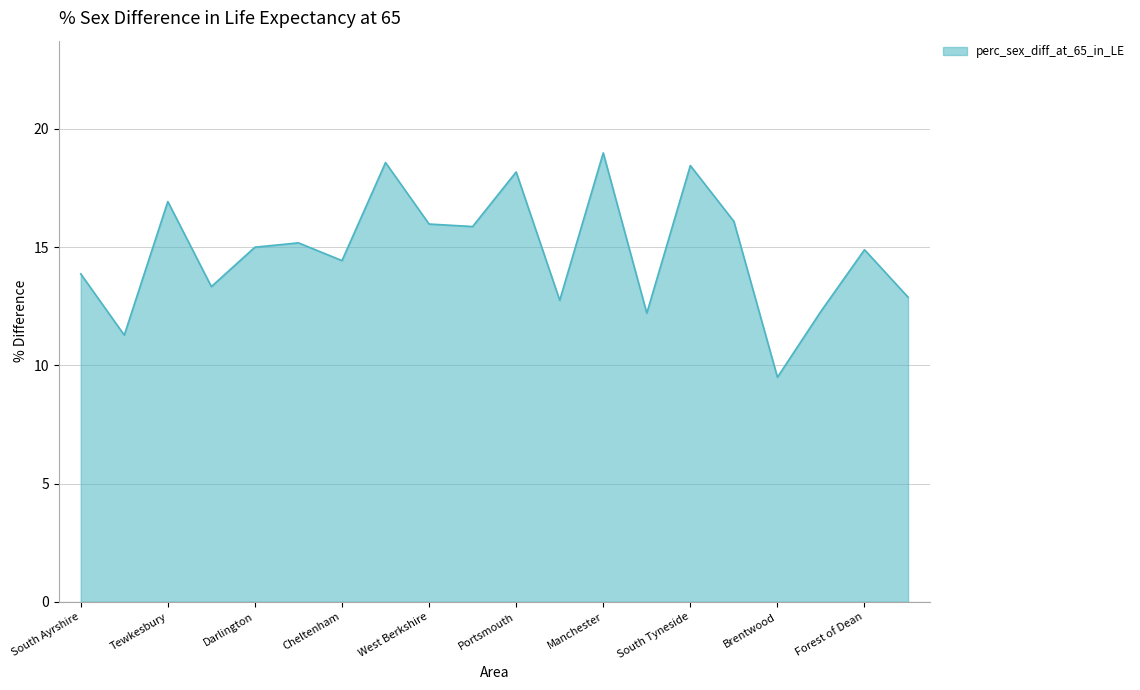

What is the smallest value displayed?

9.5